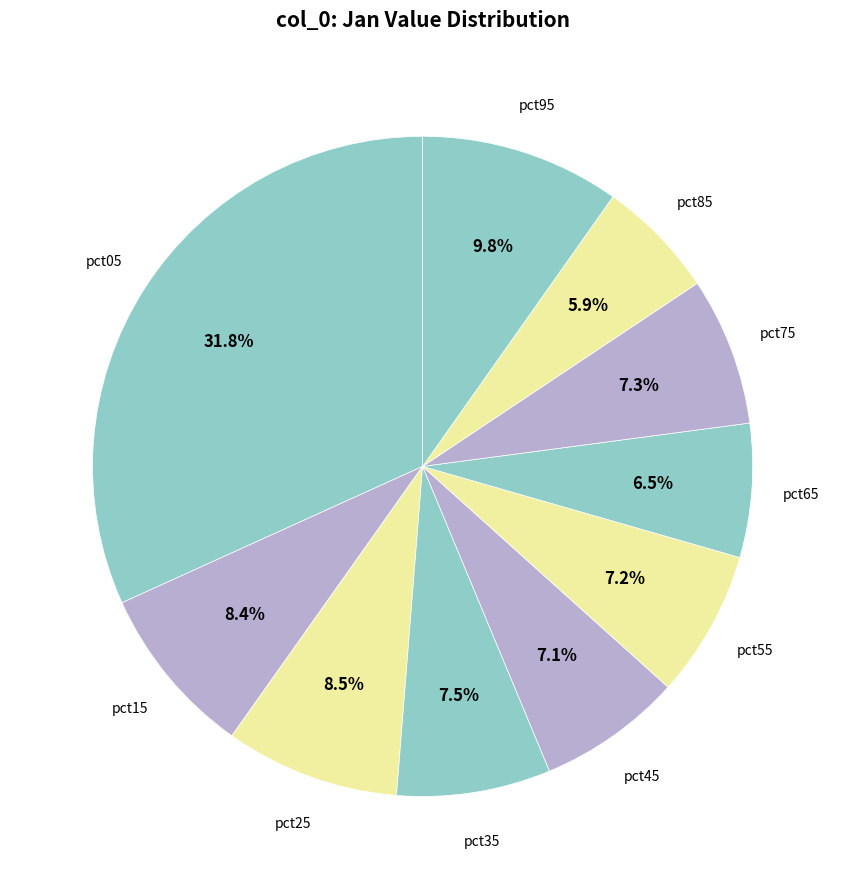

Which has a higher value, pct55 or pct85?

pct55